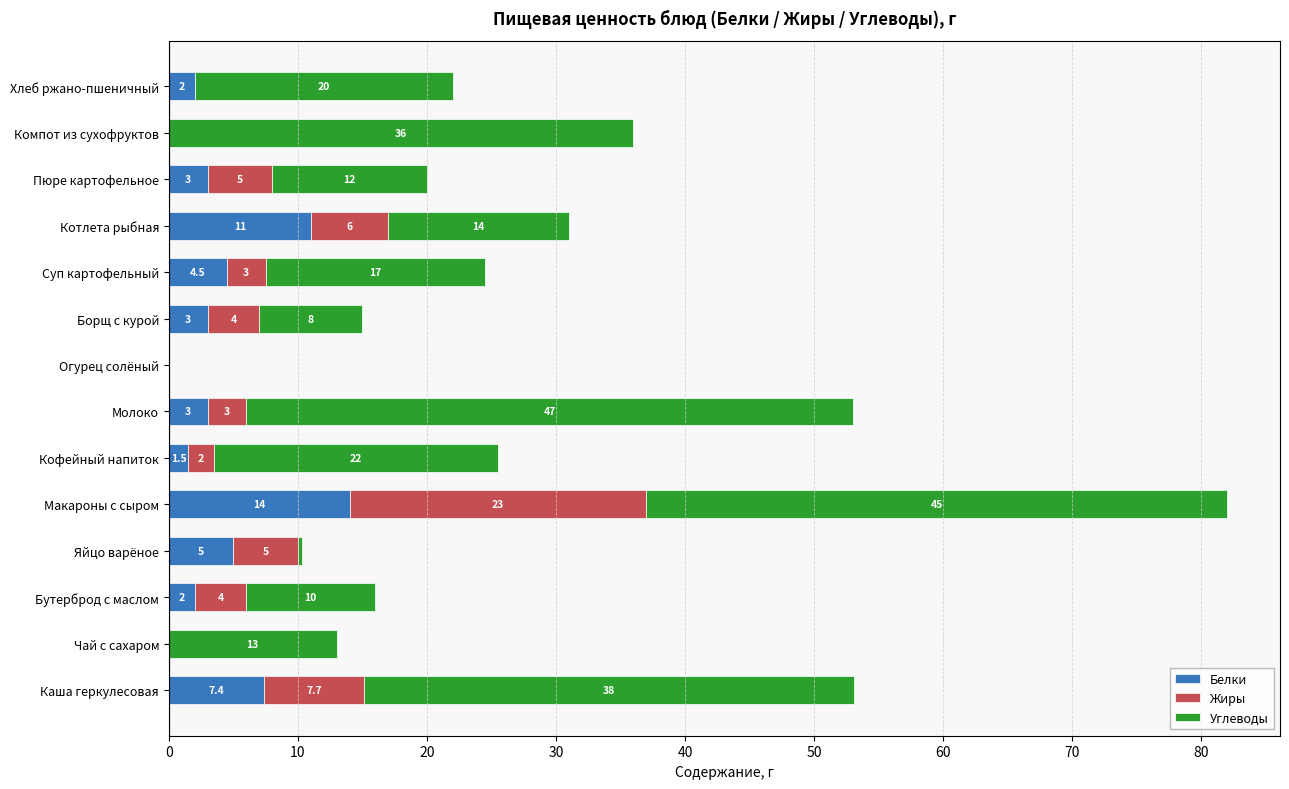

Count the number of categories in the chart.

14